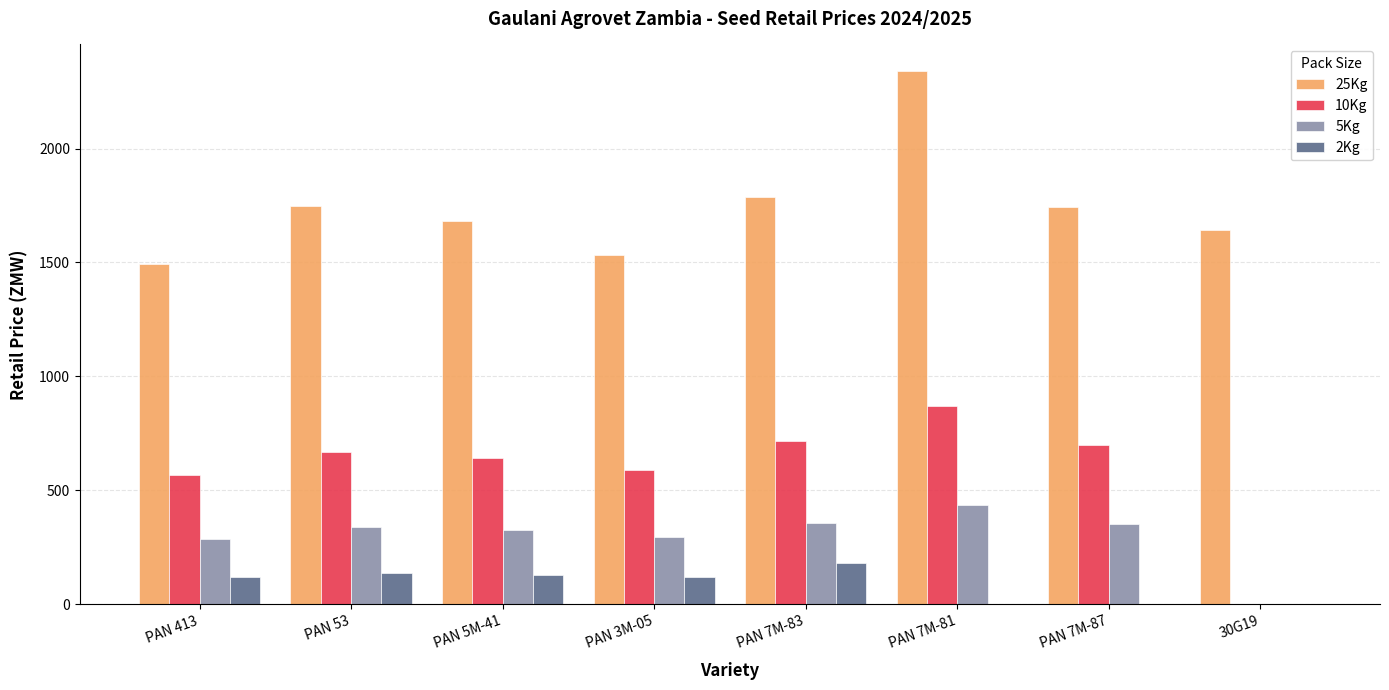

What is the average value of the 10Kg series?

594